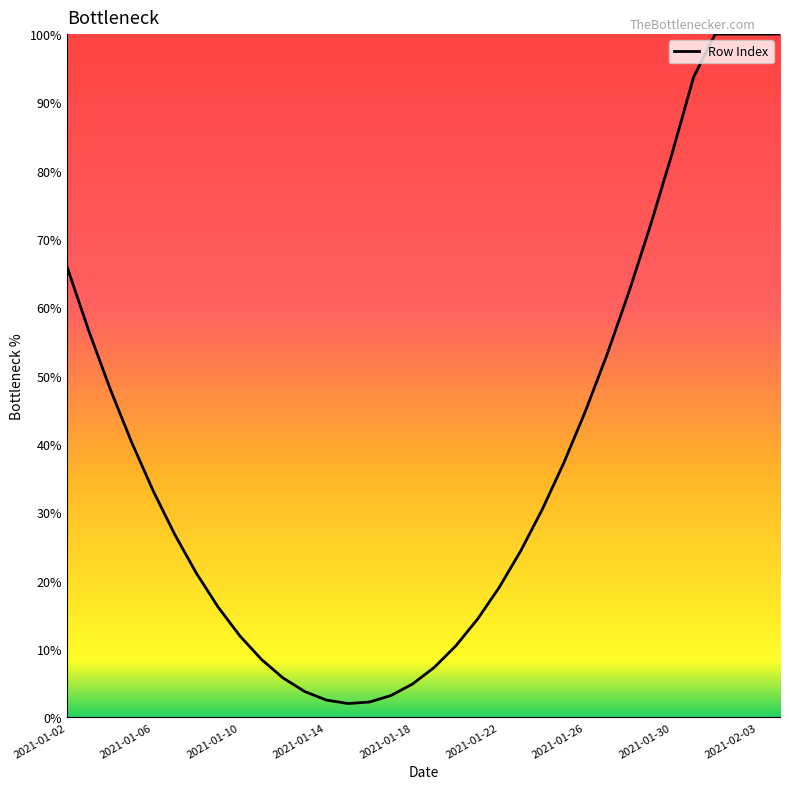

Does the chart have visible grid lines?

No